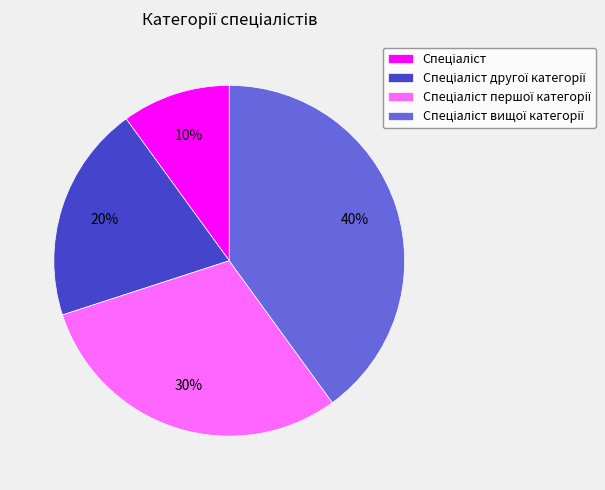

To the nearest percent, what is the average slice percentage?

25%